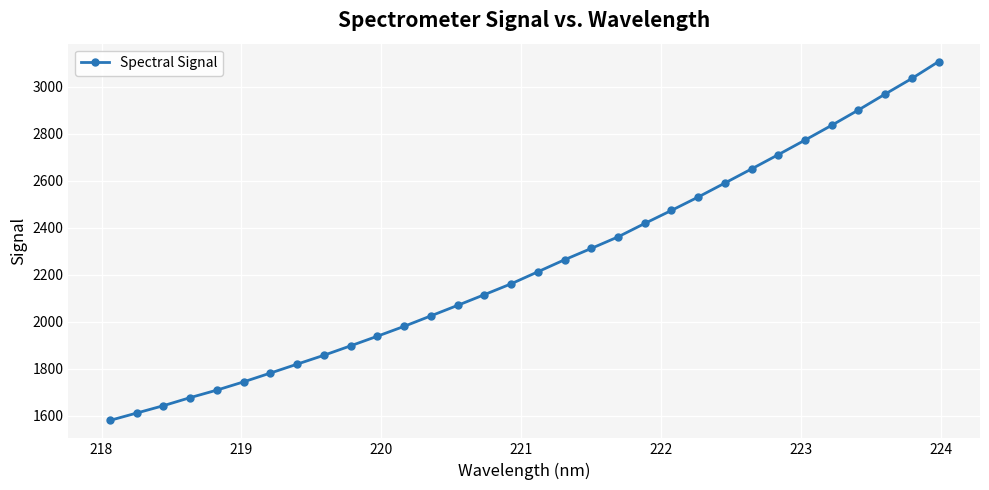

What is the sum of all values?

71751.1